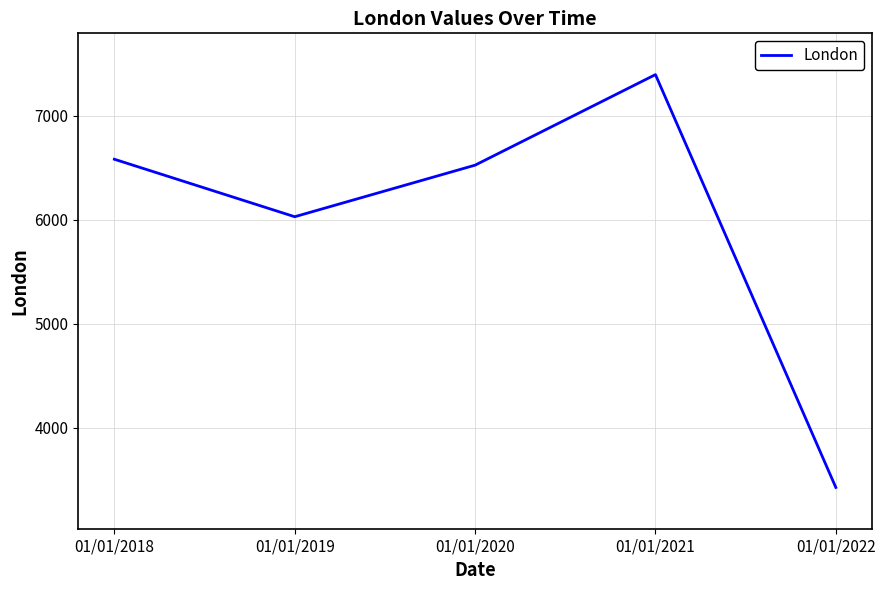

Read the value at 01/01/2022, to the nearest 100.

3400